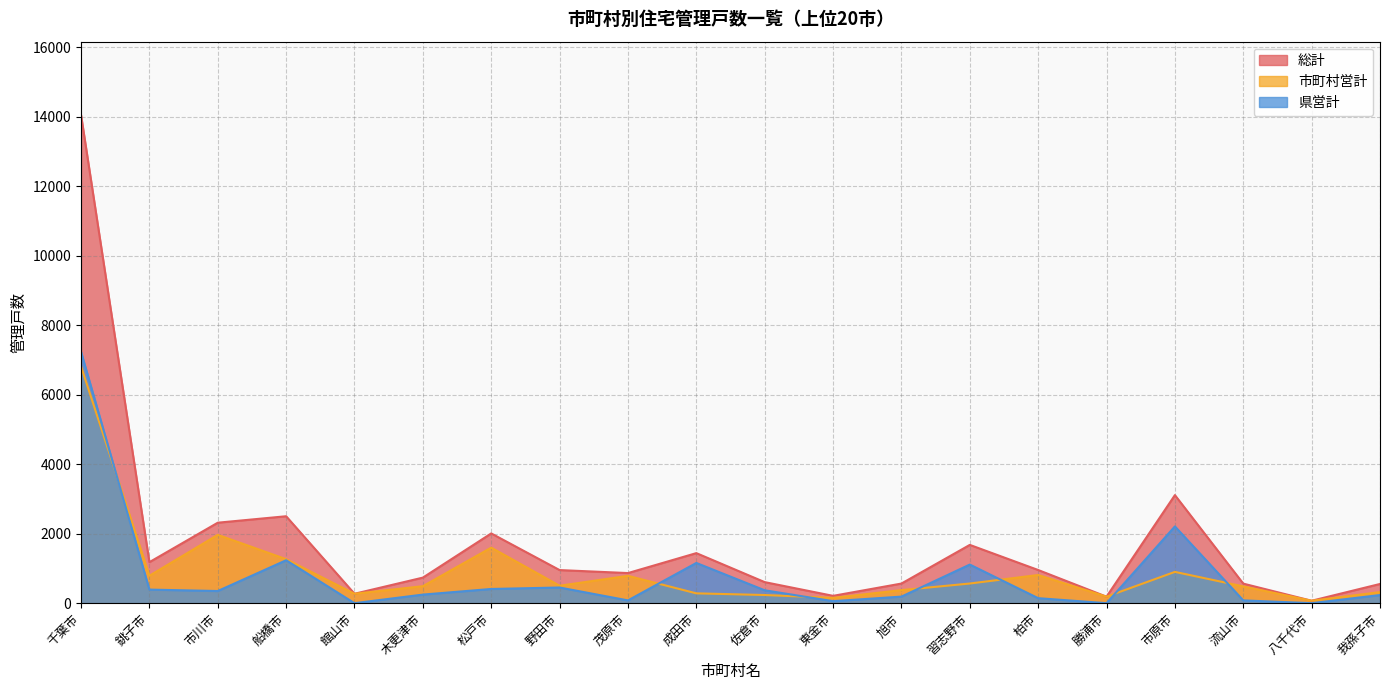

What is the label of the 12th point from the right?

茂原市